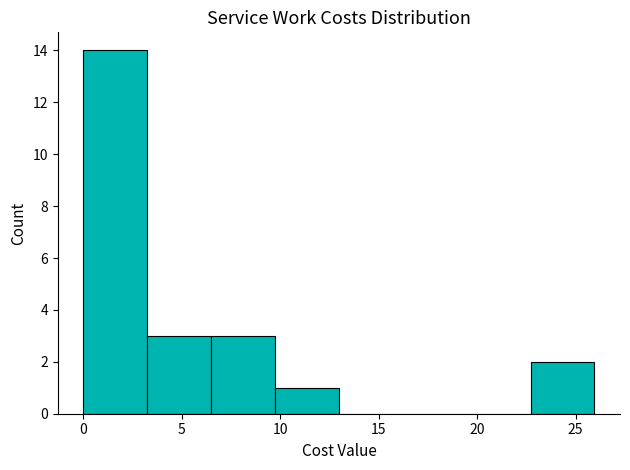

Reading left to right, transcribe this chart: for each bar, give the range it covers on the x-axis and its height. Neither the bar edges nor the heights are printed on the chart, so give them approximately, as read against the axes.

0.0 to 3.5: 14
3.5 to 6.5: 3
6.5 to 9.5: 3
9.5 to 13.0: 1
13.0 to 16.0: 0
16.0 to 19.5: 0
19.5 to 22.5: 0
22.5 to 26.0: 2